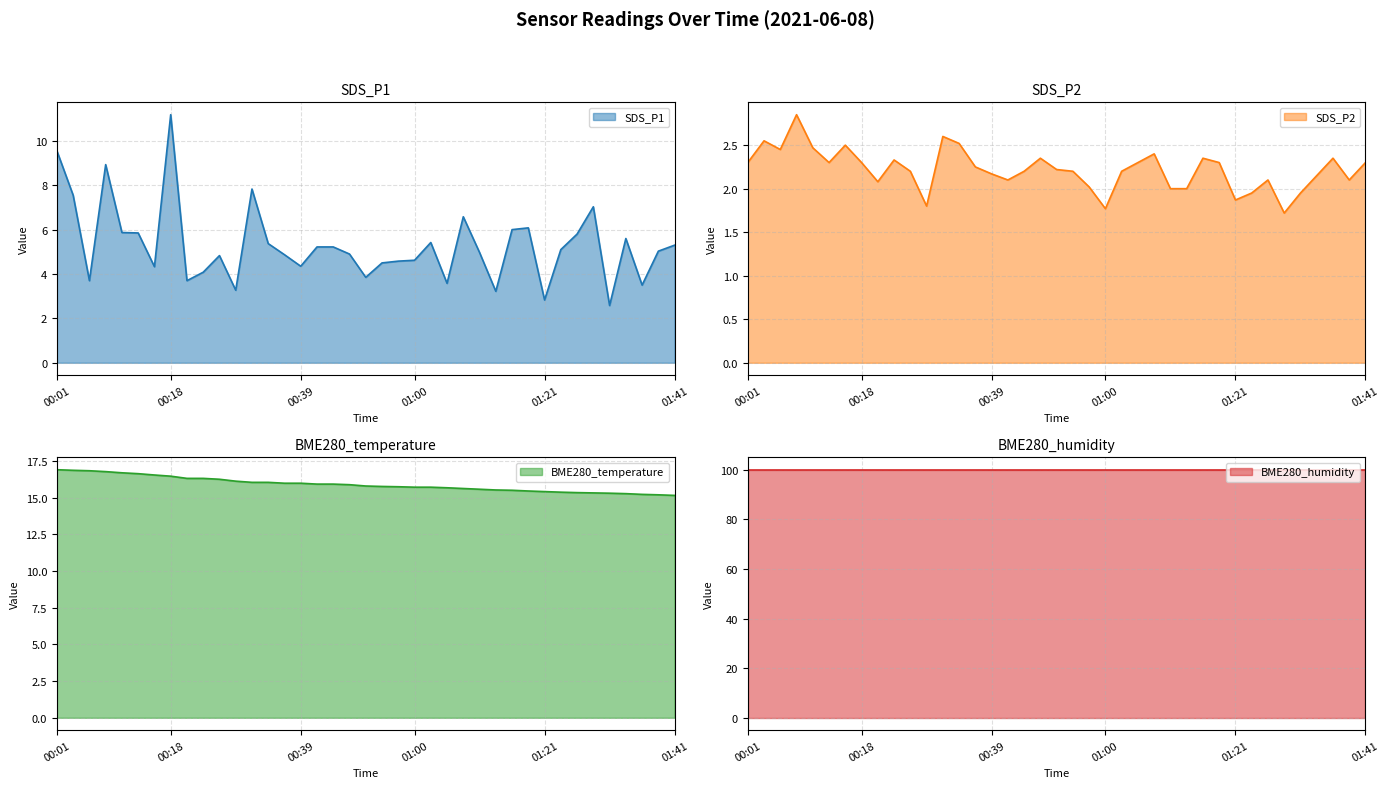

True or false: SDS_P1 has a value of 4.9 at 00:36.

True